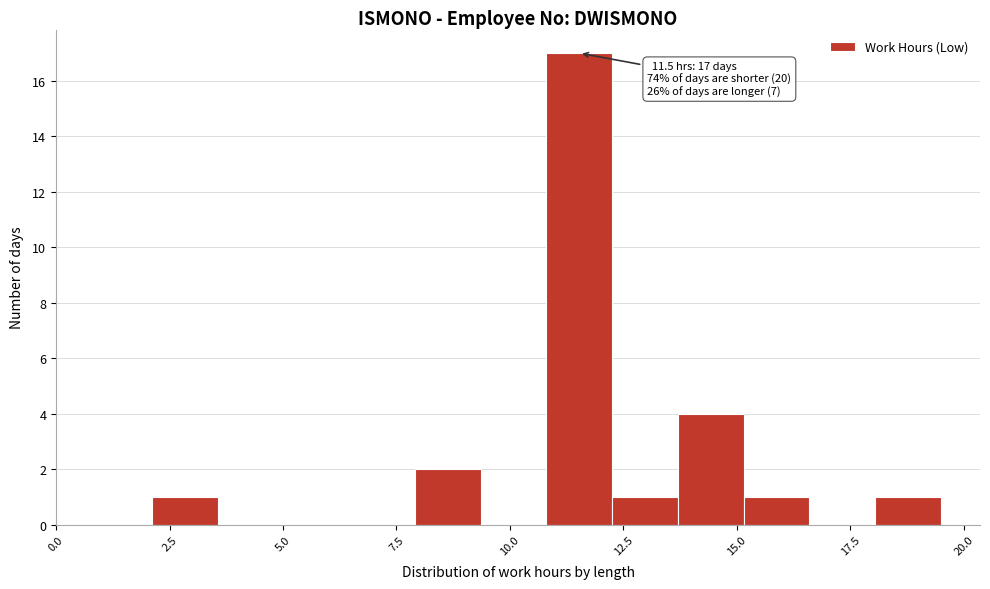

Read against the x-axis, roughly where is the centre of the tallest bar?

11.5